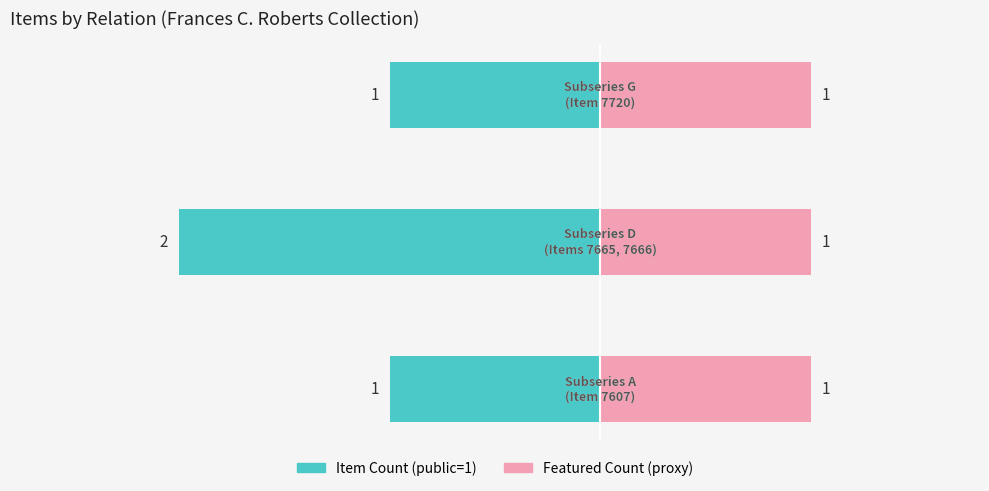

How many distinct data groups are displayed?

2